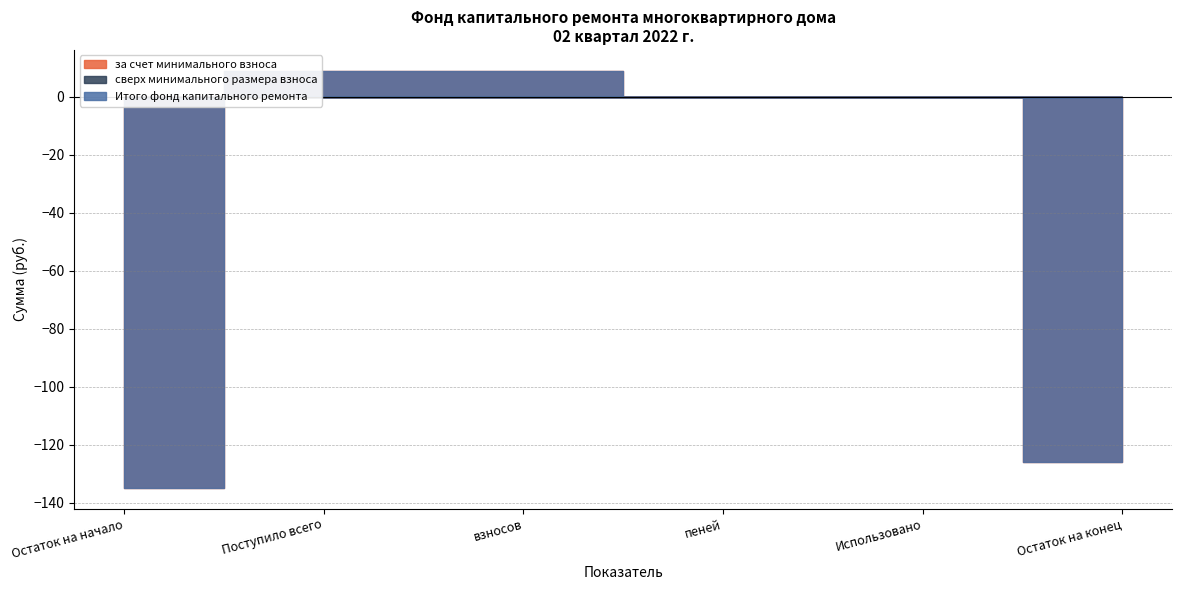

Reading left to right, extract all data points from this chart.

за счет минимального взноса: Остаток на начало=-134.8	Поступило всего=8.9	взносов=8.9	пеней=0.0	Использовано=0.0	Остаток на конец=-125.9
сверх минимального размера взноса: Остаток на начало=0.0	Поступило всего=0.0	взносов=0.0	пеней=0.0	Использовано=0.0	Остаток на конец=0.0
Итого фонд капитального ремонта: Остаток на начало=-134.8	Поступило всего=8.9	взносов=8.9	пеней=0.0	Использовано=0.0	Остаток на конец=-125.9